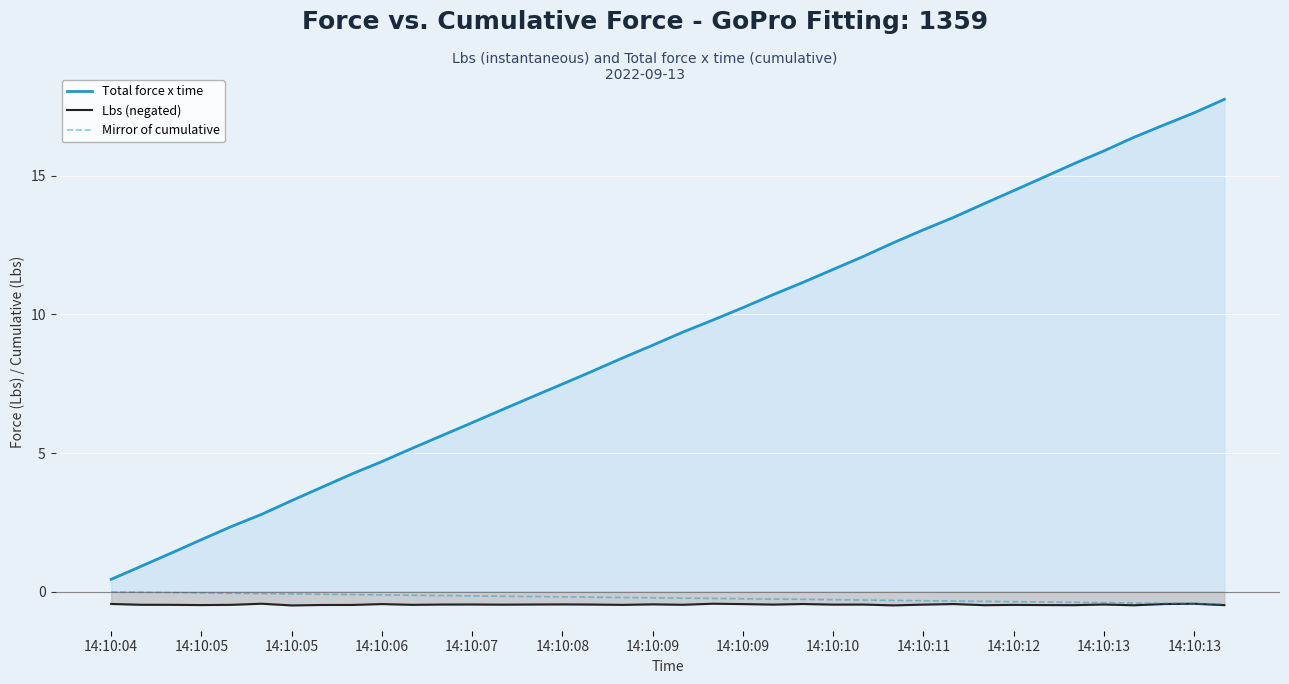

True or false: Mirror of cumulative and Total force x time intersect in this chart.

False